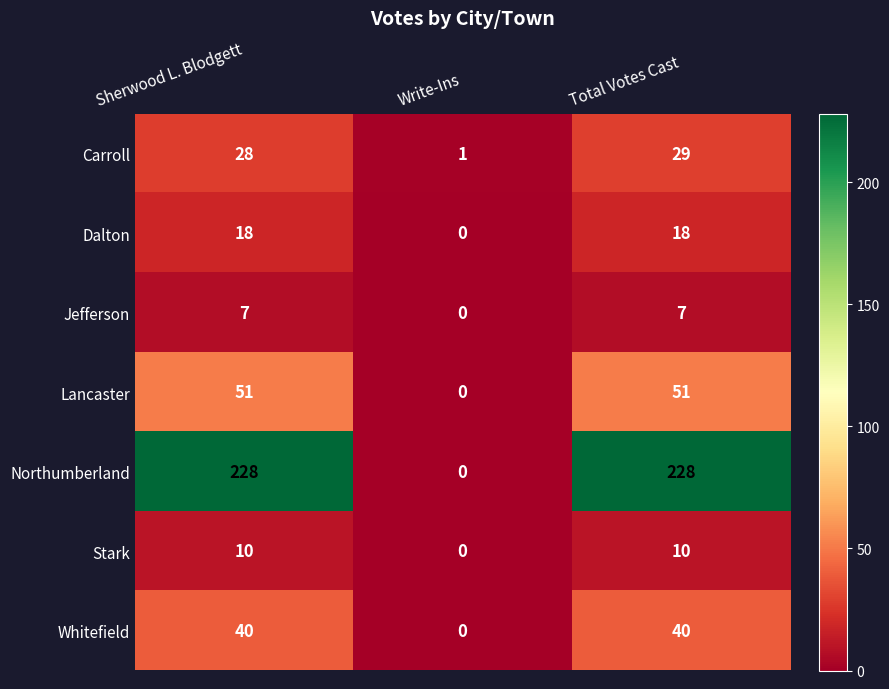

Rank the series by their maximum value, from lowest to highest.

Jefferson, Stark, Dalton, Carroll, Whitefield, Lancaster, Northumberland